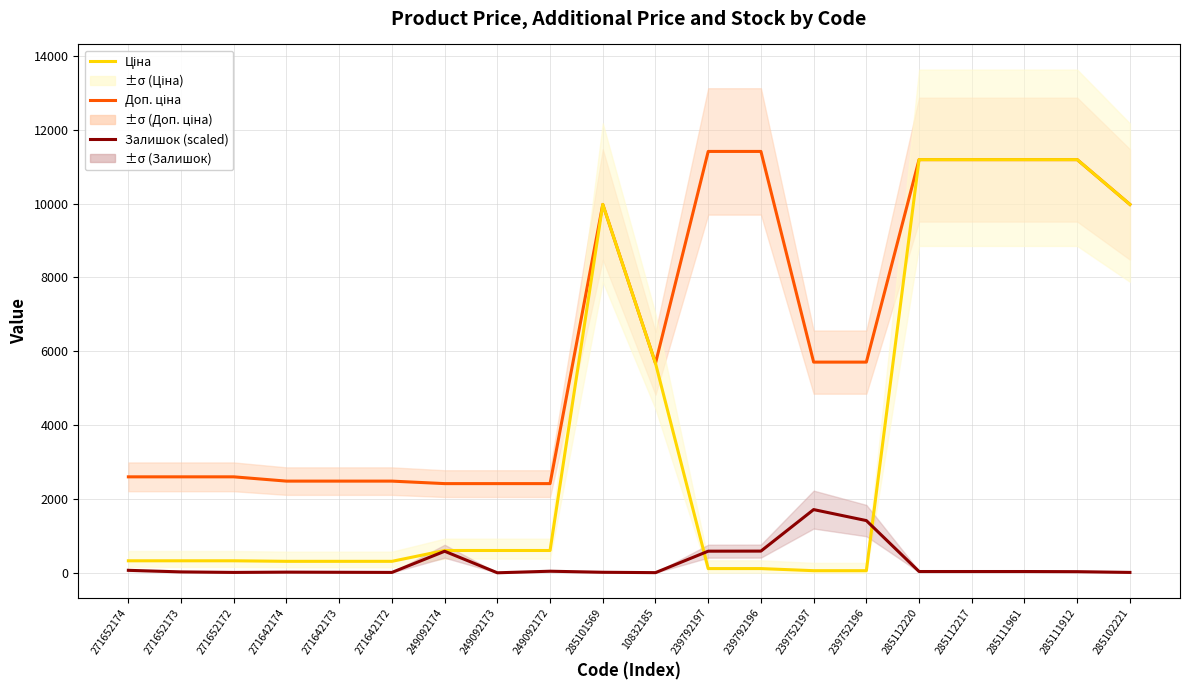

What is the label of the 3rd point from the right?

285111961